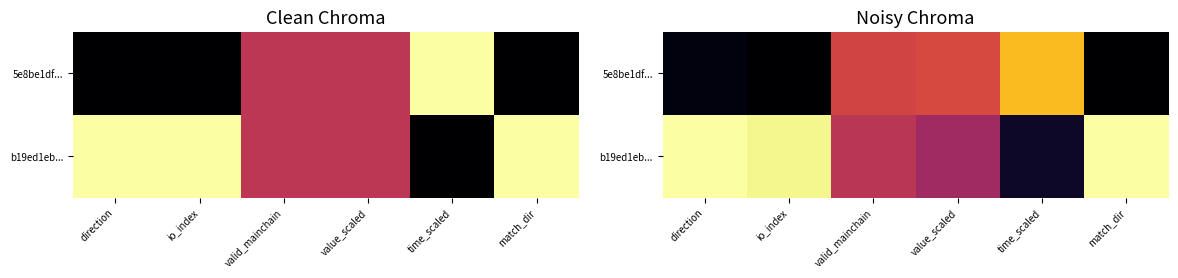

Is it true that b19ed1eb... equals 0.6 at value_scaled?

False